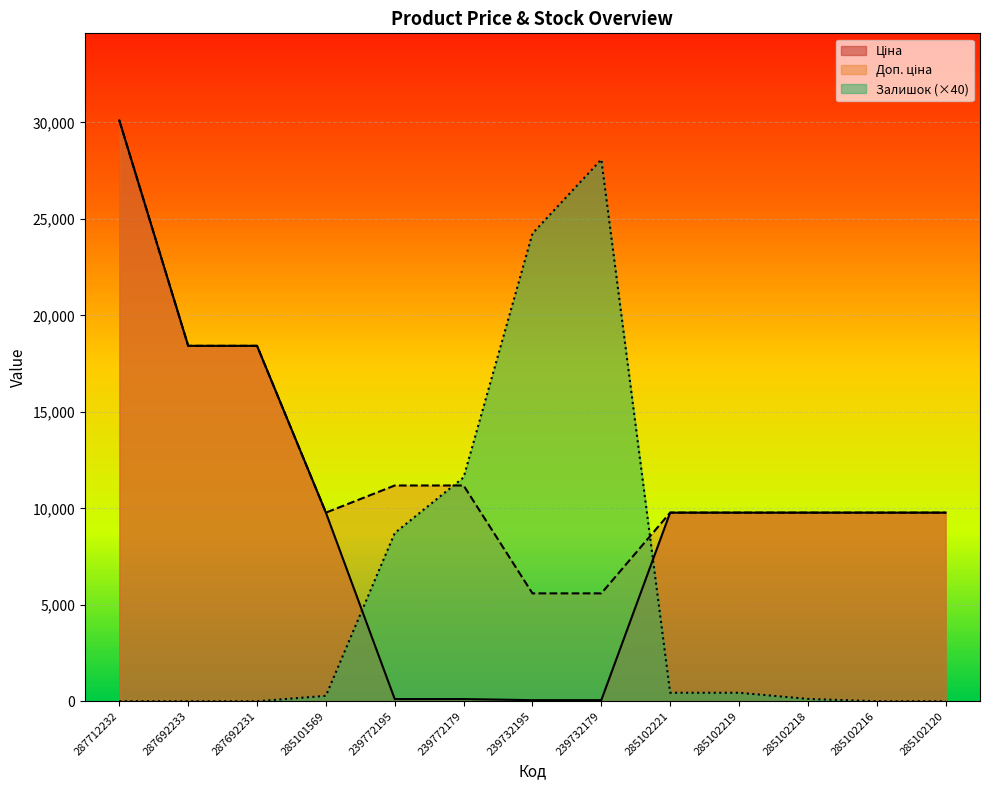

What is the spread (max minus min) of values at 239732179?

28024.1